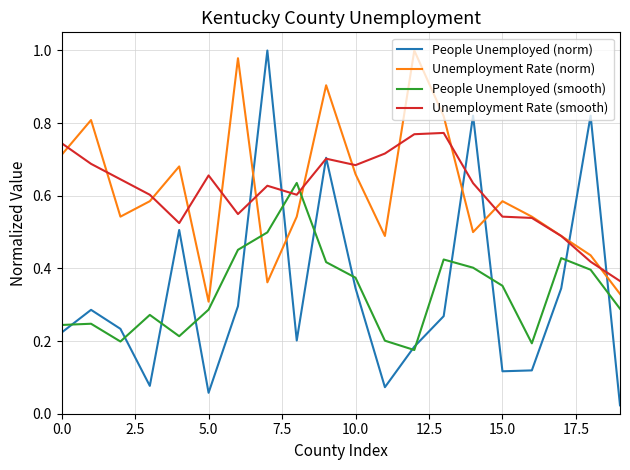

How many series are shown in this chart?

4